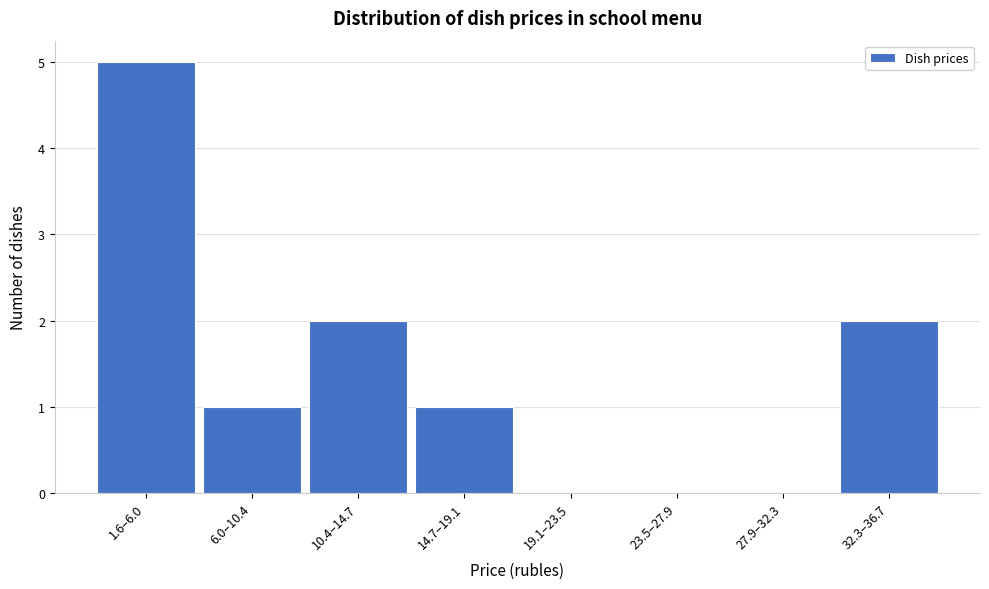

Reading left to right, transcribe all the data shown in this chart.

1.6–6.0=5	6.0–10.4=1	10.4–14.7=2	14.7–19.1=1	19.1–23.5=0	23.5–27.9=0	27.9–32.3=0	32.3–36.7=2